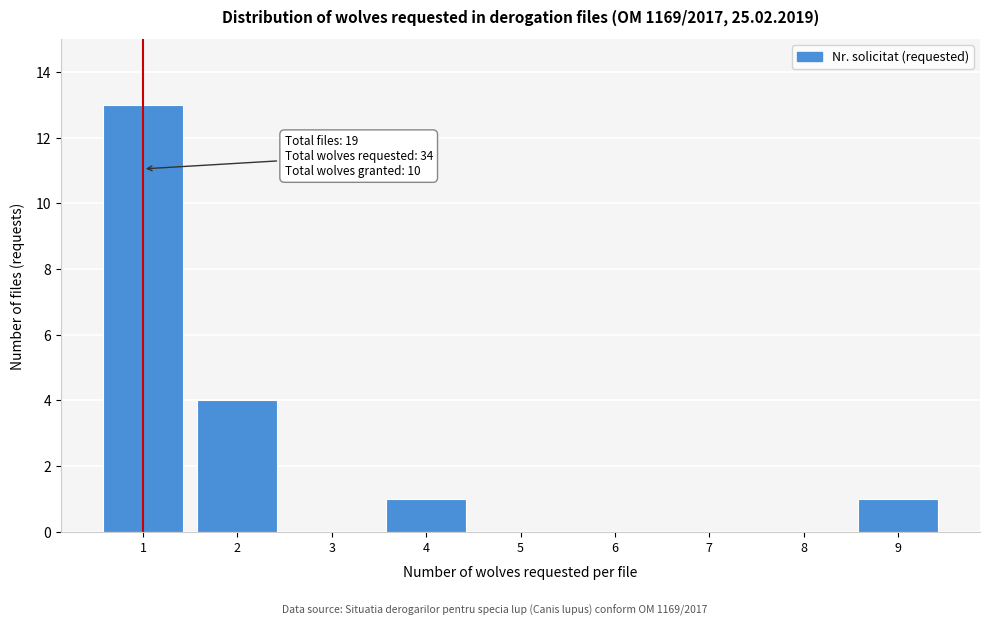

Reading right to left, transcribe all the data shown in this chart.

9=1	8=0	7=0	6=0	5=0	4=1	3=0	2=4	1=13